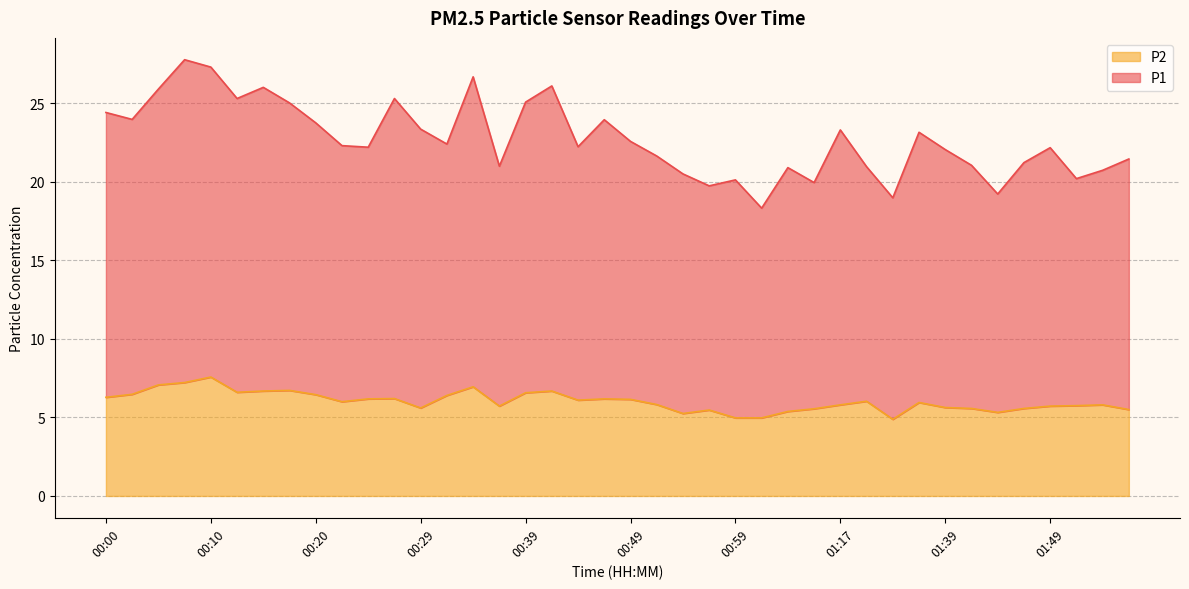

At which category is the sum across all series the highest?

00:08